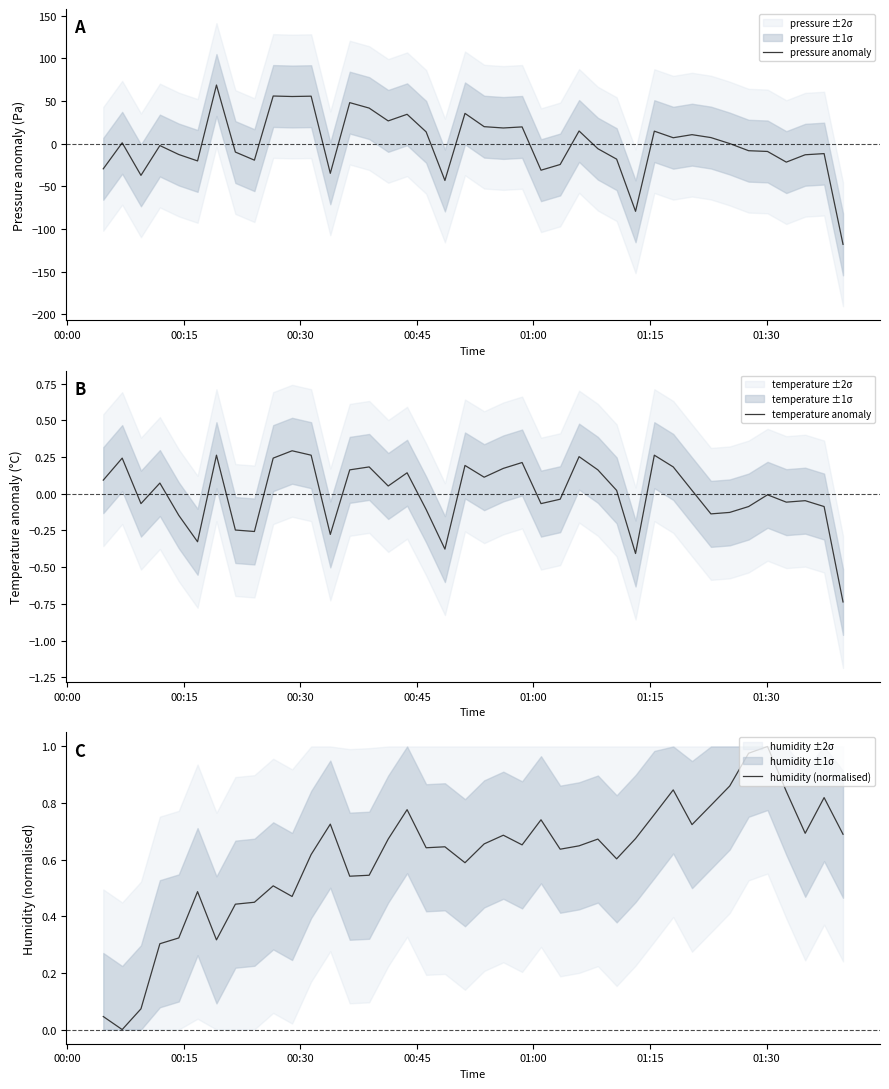

In temperature anomaly, how many points are higher than both neighbors (excluding endpoints)?

12